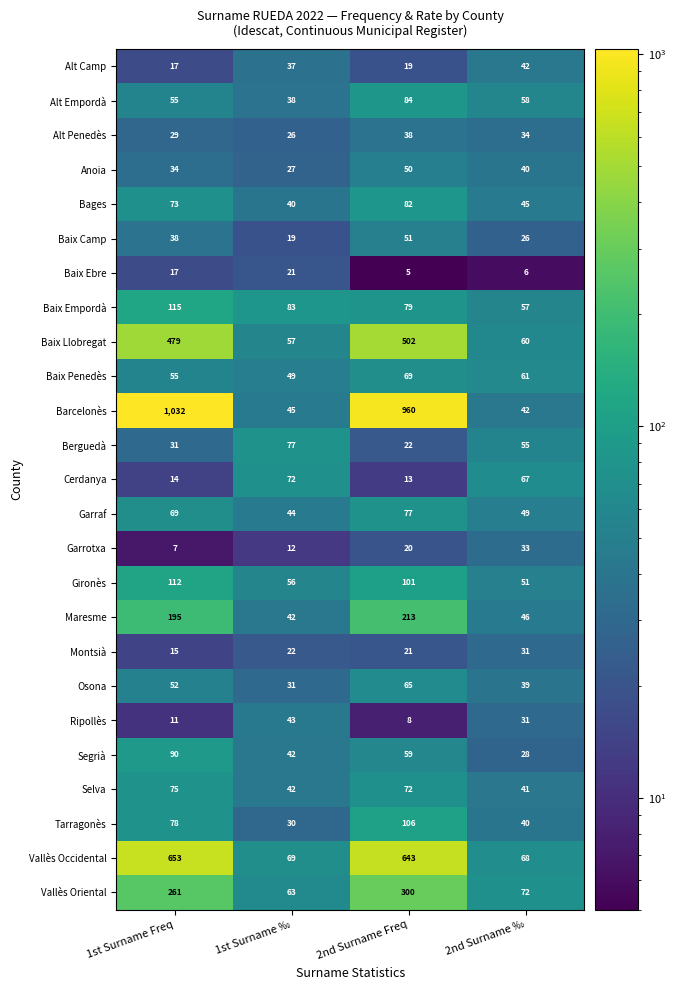

How many distinct data groups are displayed?

25